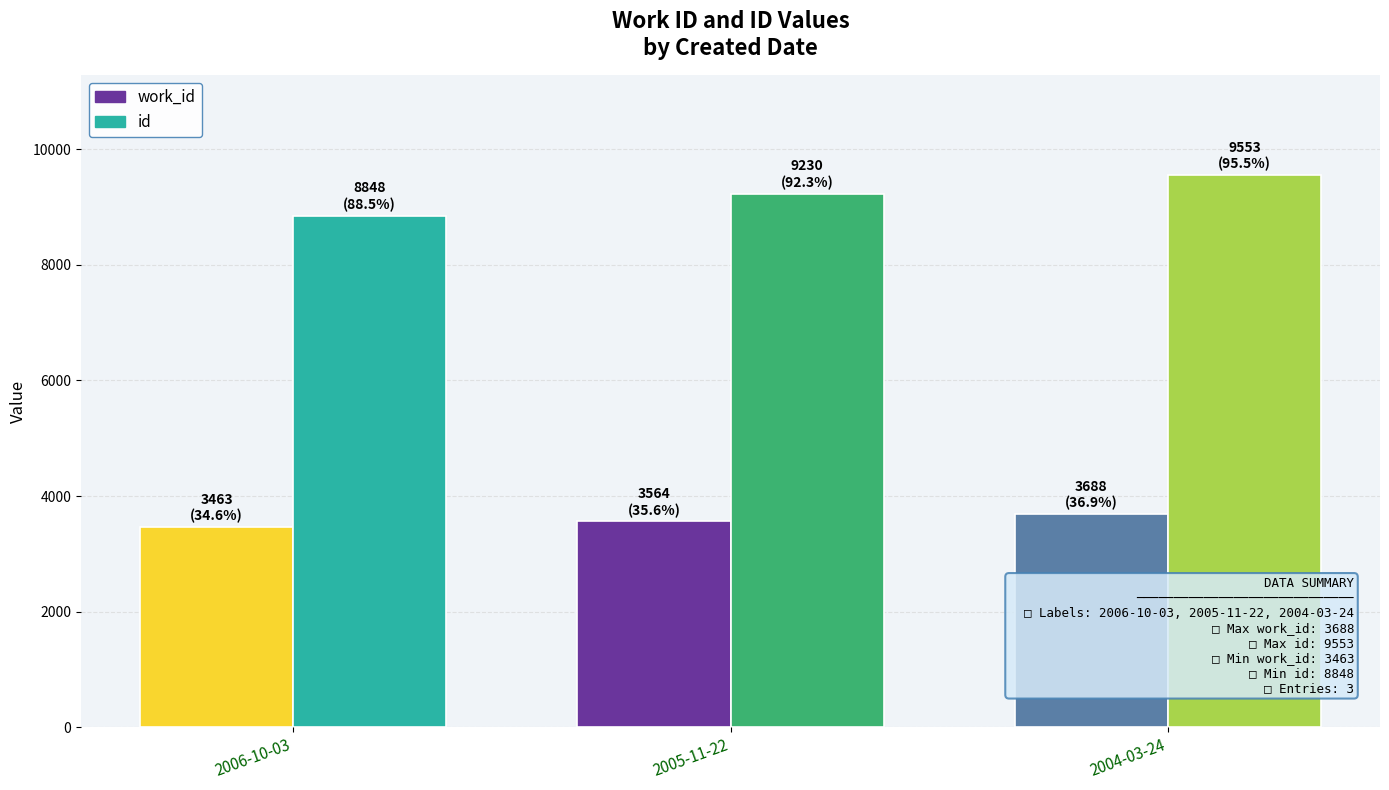

Does the chart contain stacked bars?

No